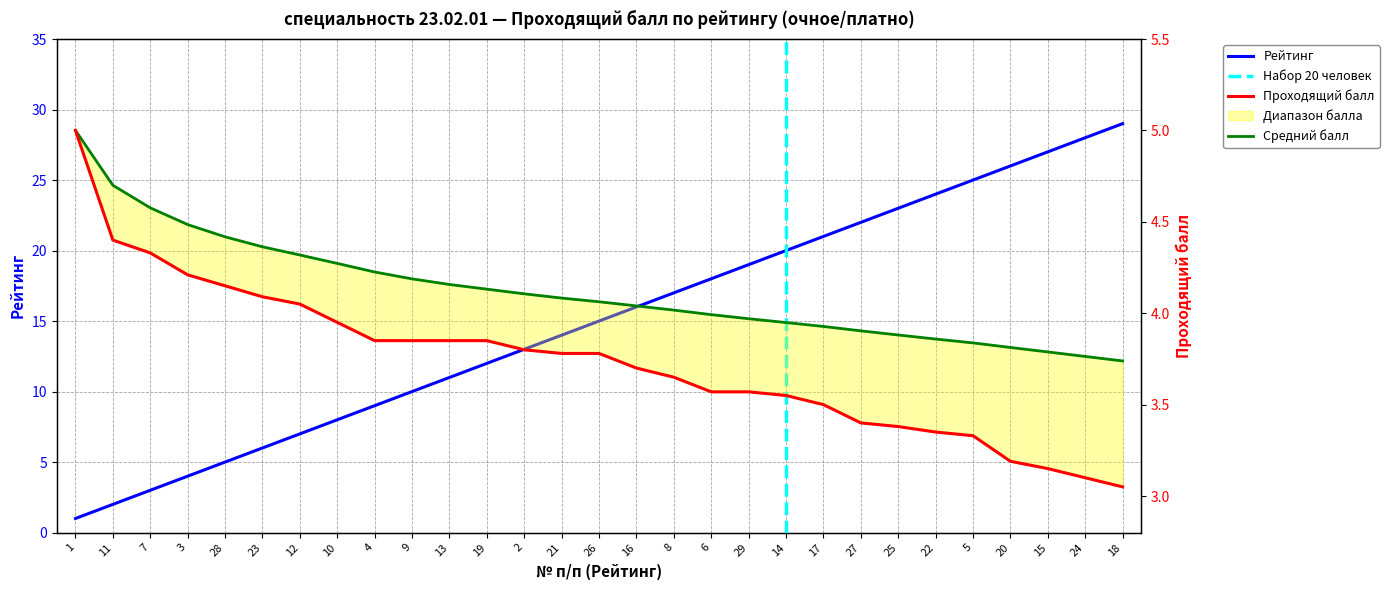

How many series are shown in this chart?

2